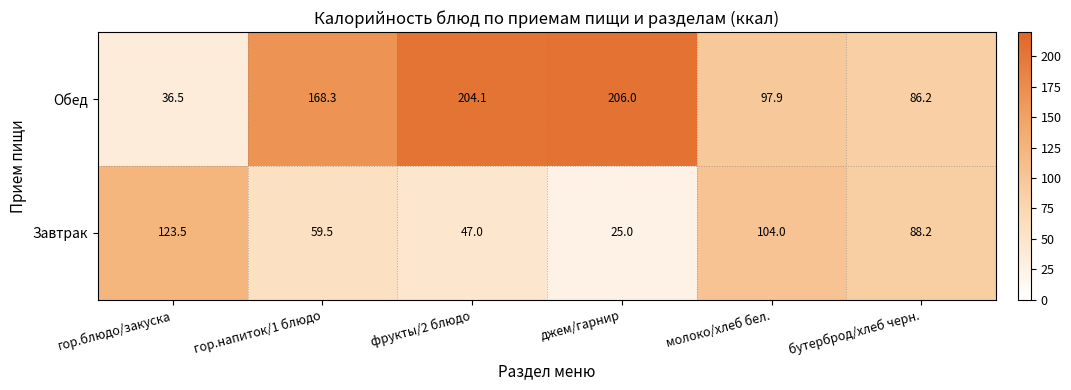

List the series in order of their peak value, lowest first.

Завтрак, Обед